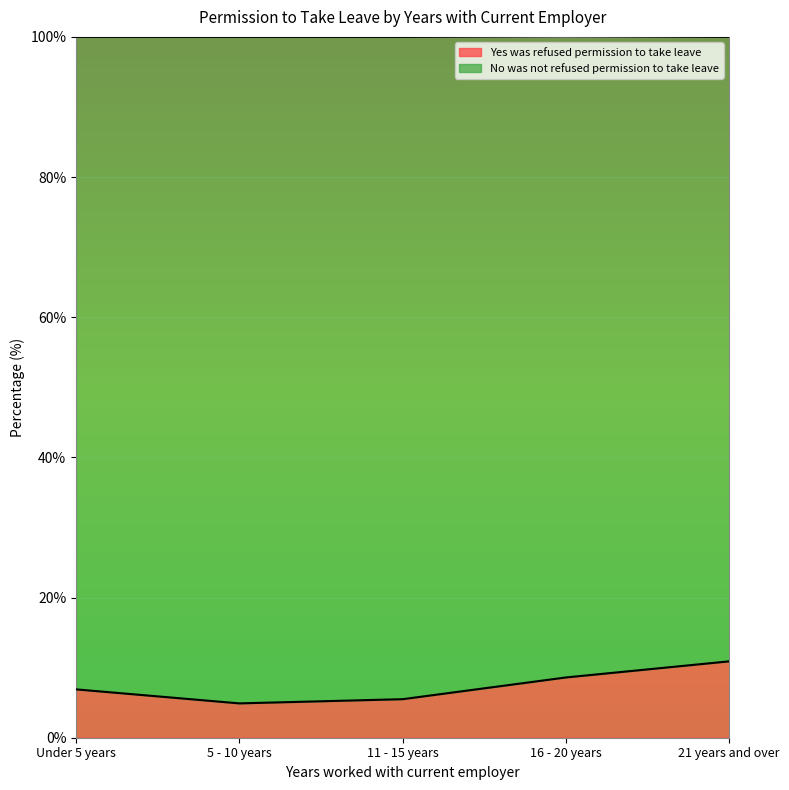

True or false: the data shows 6.9 at Under 5 years.

True